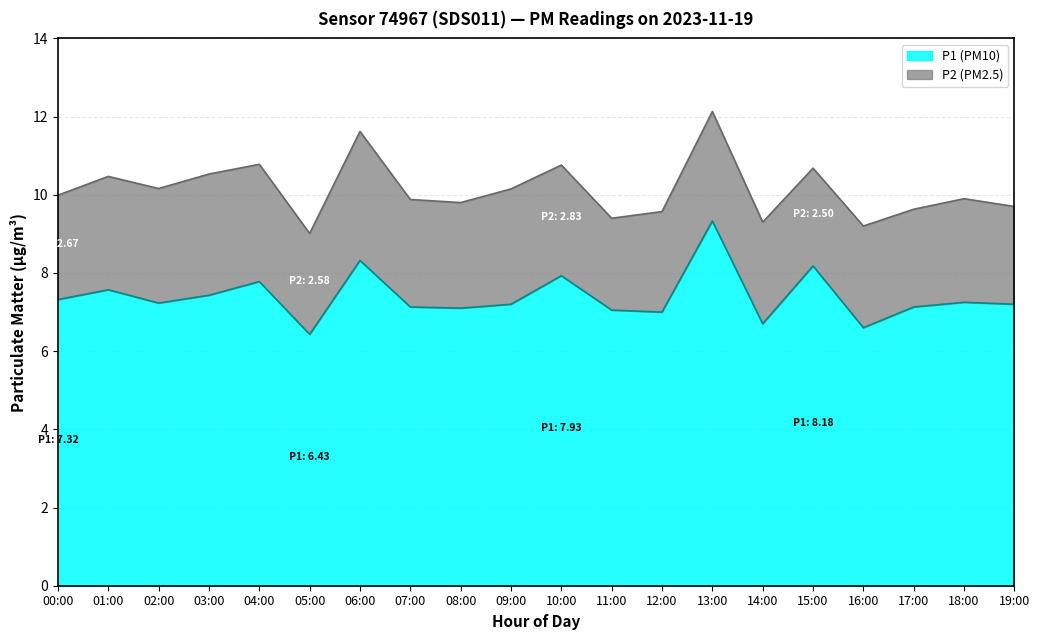

What is the average value?

7.4